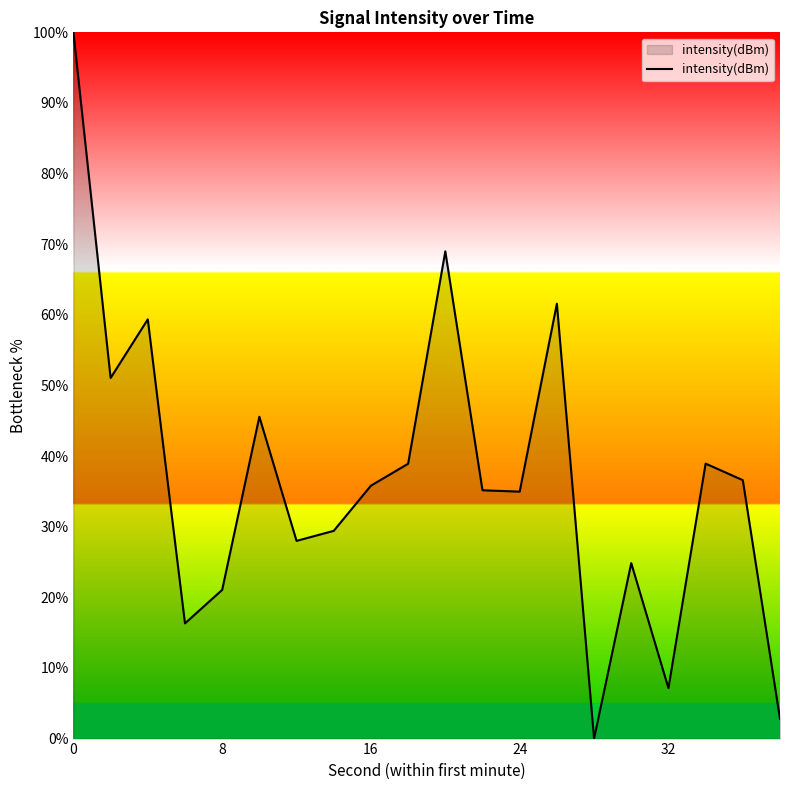

What is the difference between the maximum and minimum values?

100.0